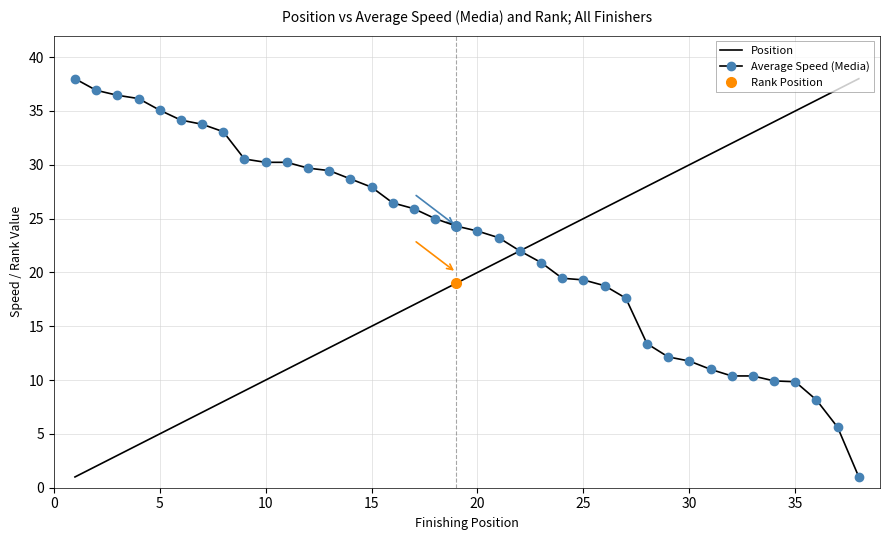

What is the value of the Average Speed (Media) point at the 27th from the left?

17.6